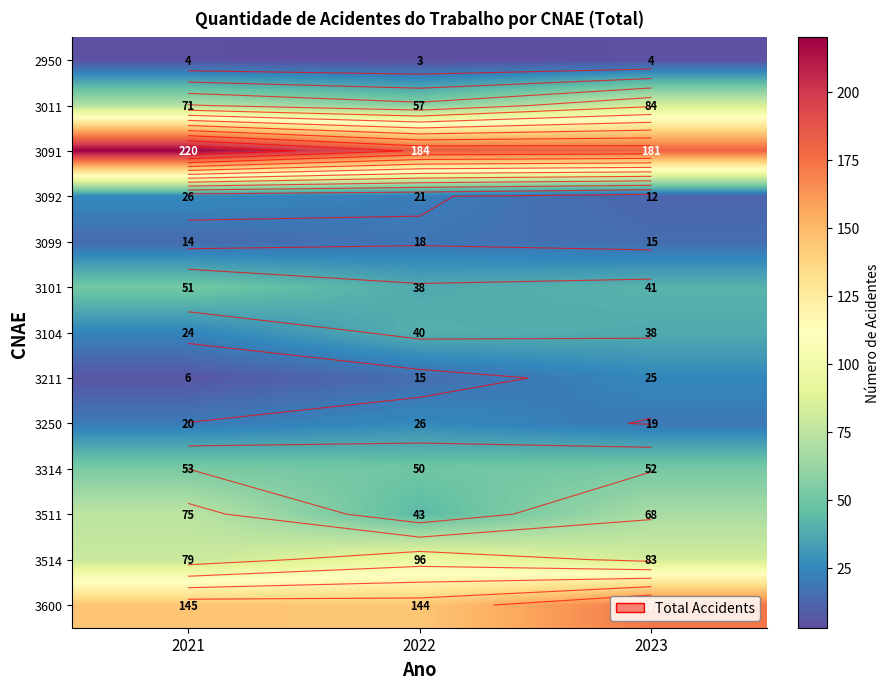

How many 3011 values are between 57 and 84?

3